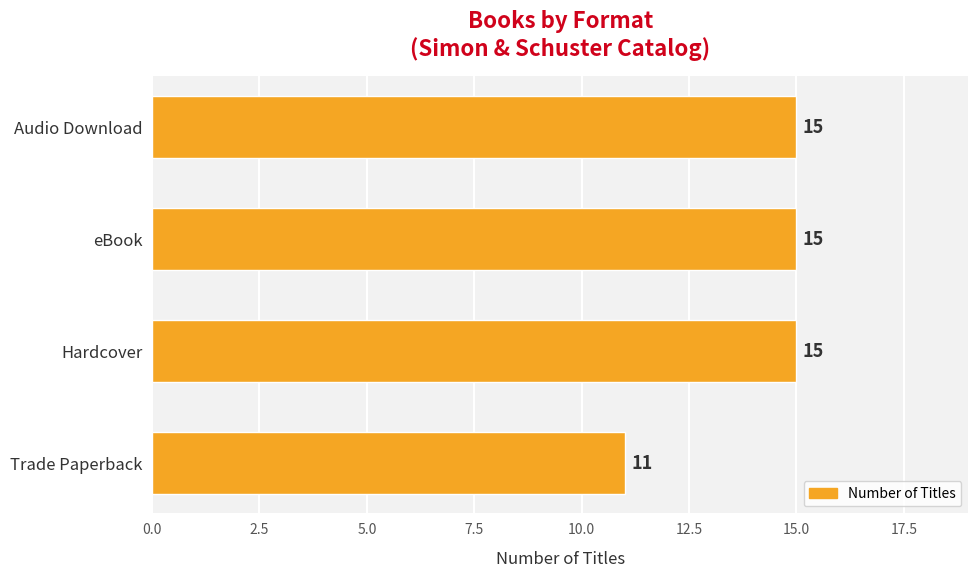

Count the number of data series in this chart.

1